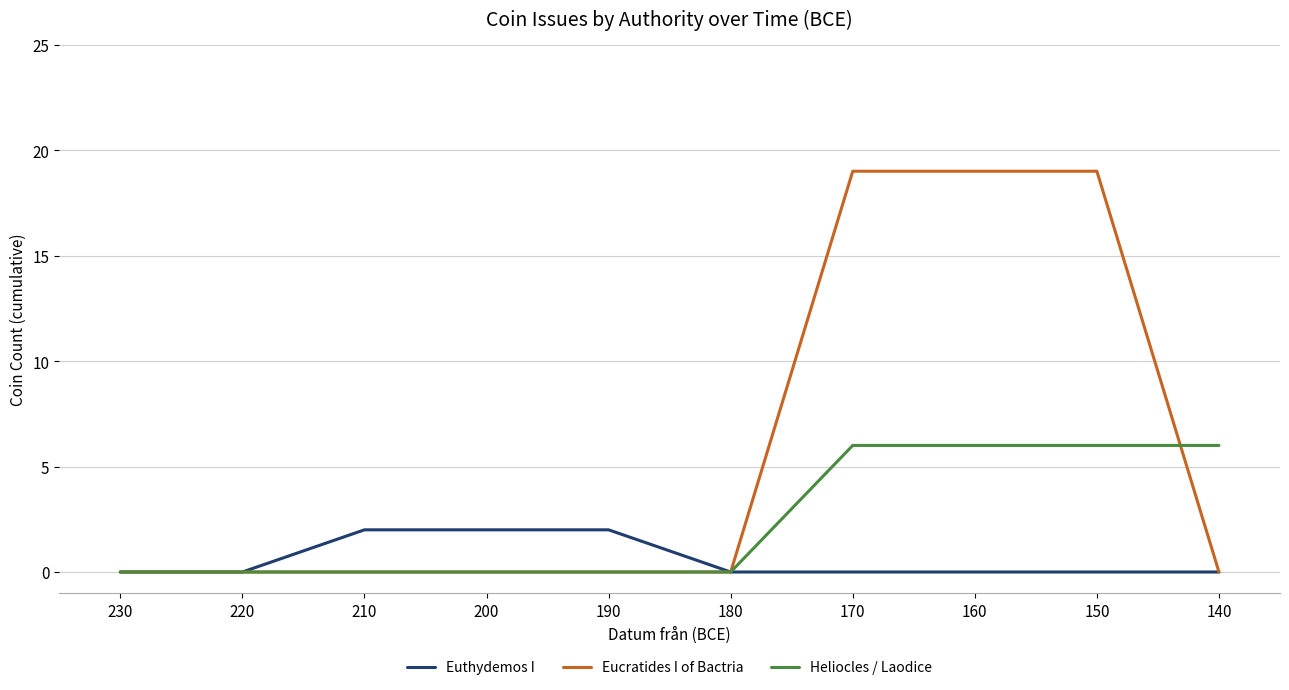

Reading right to left, what are all the values shown in this chart?

Euthydemos I: 140=0	150=0	160=0	170=0	180=0	190=2	200=2	210=2	220=0	230=0
Eucratides I of Bactria: 140=0	150=19	160=19	170=19	180=0	190=0	200=0	210=0	220=0	230=0
Heliocles / Laodice: 140=6	150=6	160=6	170=6	180=0	190=0	200=0	210=0	220=0	230=0